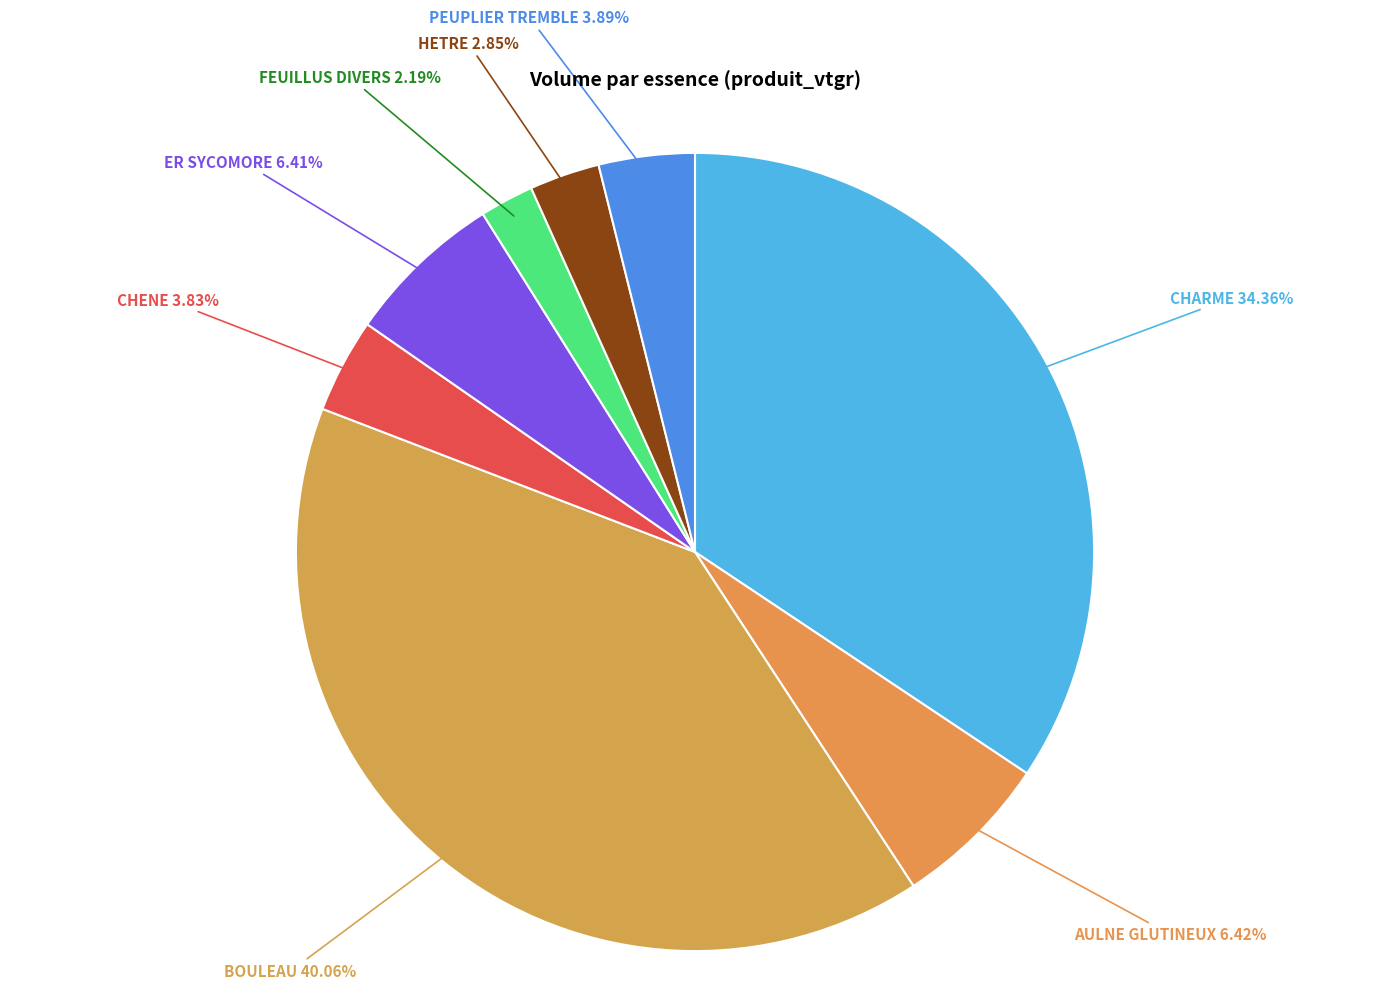

Which category has the smallest portion of the pie?

FEUILLUS DIVERS